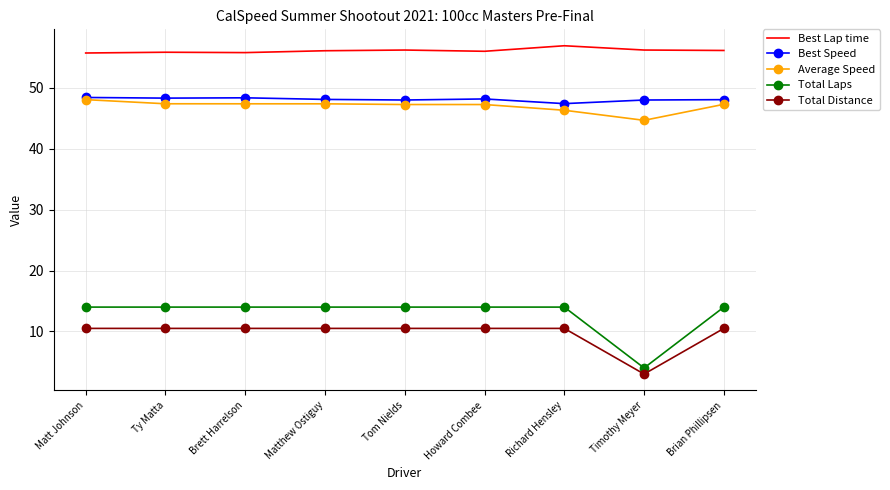

Read the Best Speed value at Matthew Ostiguy.

48.1